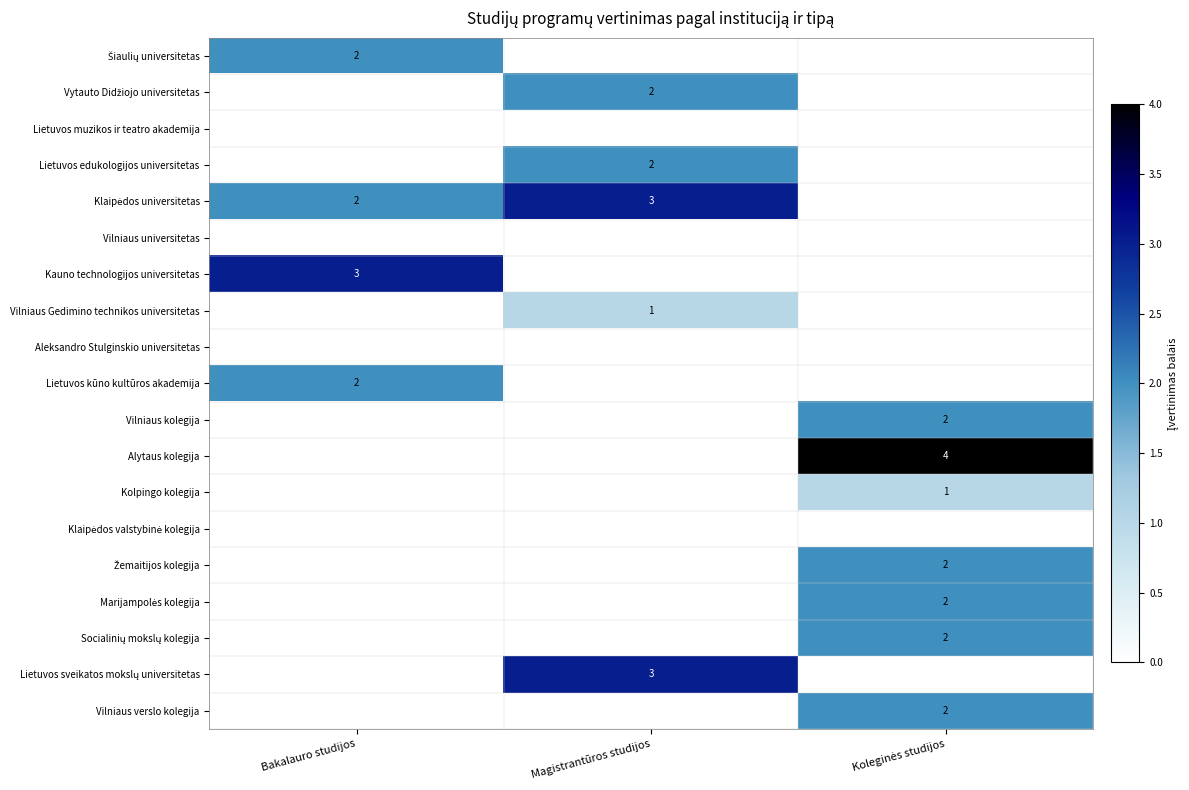

What is the sum of the Vilniaus verslo kolegija values at Koleginės studijos and Magistrantūros studijos?

2